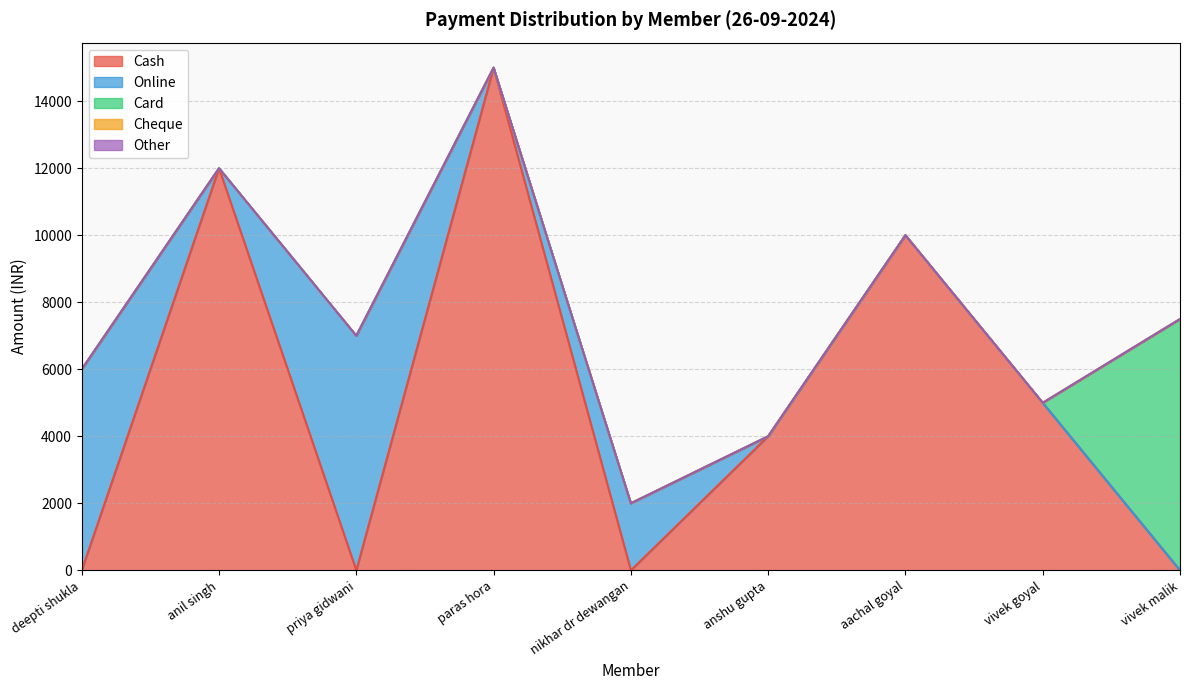

Rank the categories by Cheque value from highest to lowest.

deepti shukla, anil singh, priya gidwani, paras hora, nikhar dr dewangan, anshu gupta, aachal goyal, vivek goyal, vivek malik